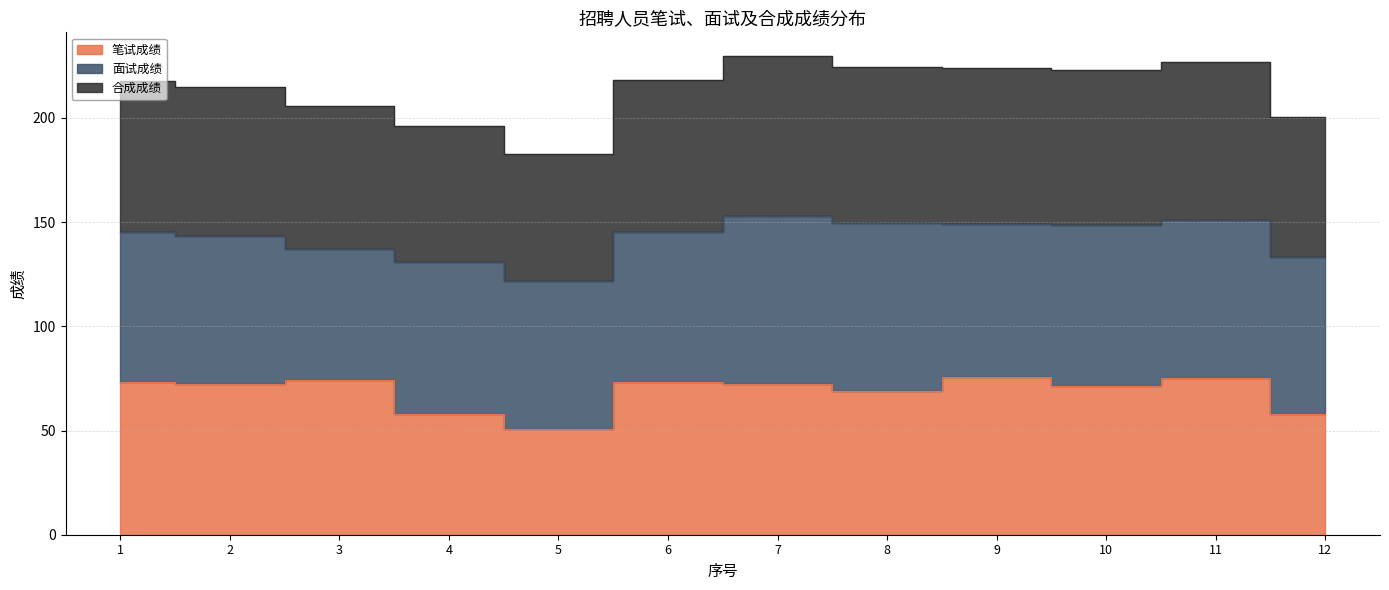

Does the chart display data point markers on the line(s)?

No